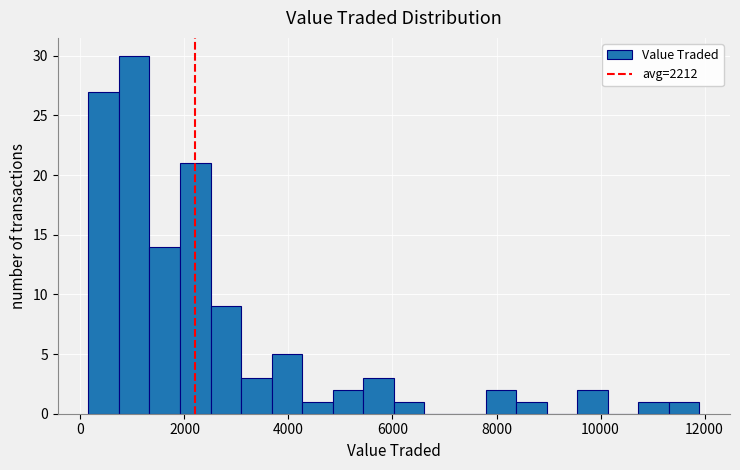

Read against the x-axis, roughly where is the centre of the tallest bar?

1000